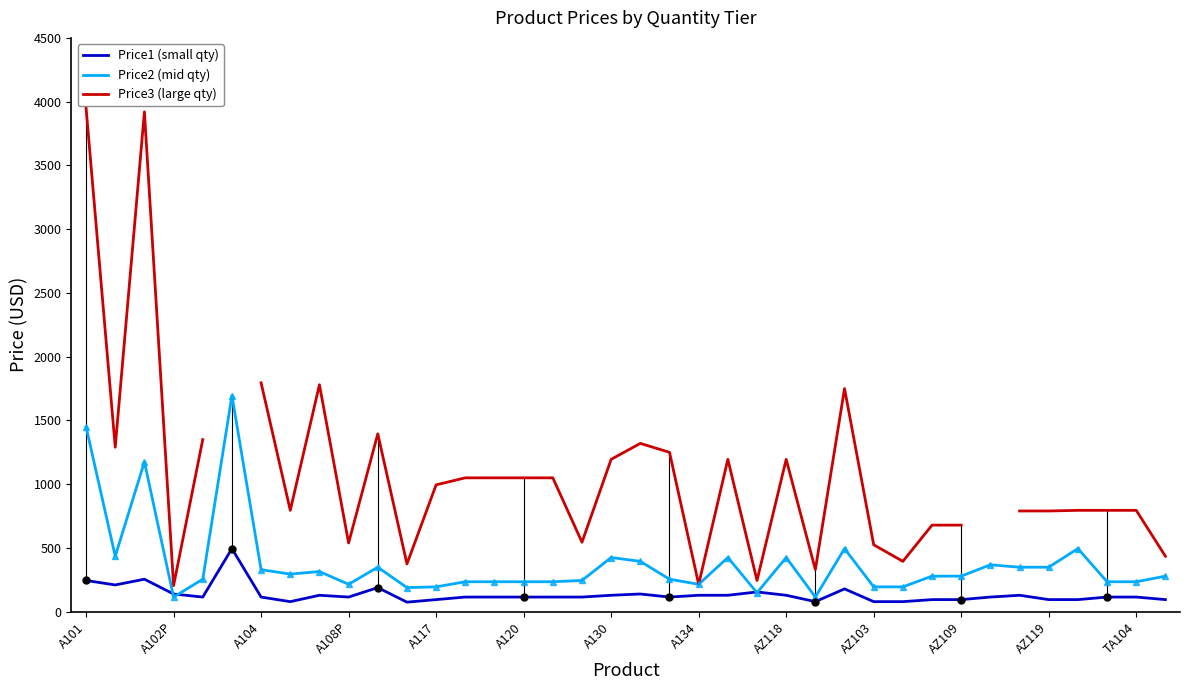

How many categories are shown in the chart?

38